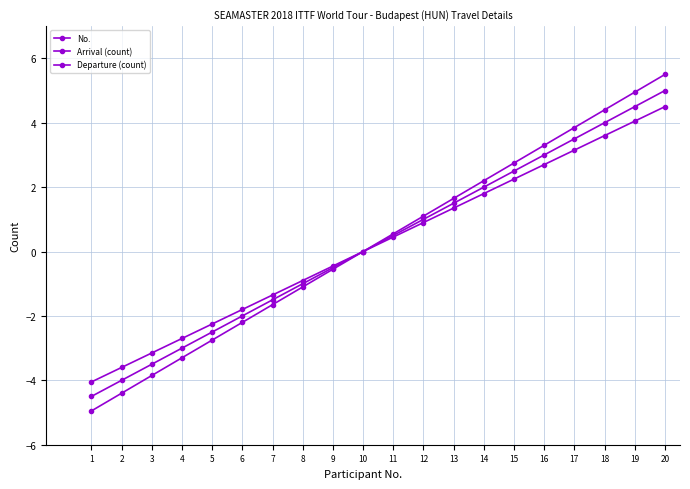

True or false: Arrival (count) has more than 1 points higher than both neighbors.

False